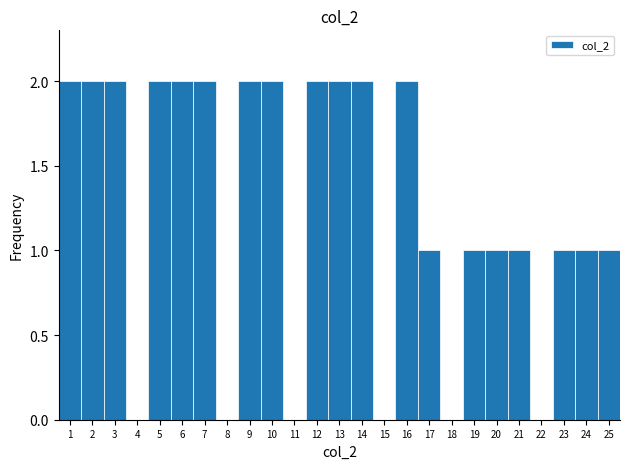

Reading left to right, extract all data points from this chart.

1=2	2=2	3=2	4=0	5=2	6=2	7=2	8=0	9=2	10=2	11=0	12=2	13=2	14=2	15=0	16=2	17=1	18=0	19=1	20=1	21=1	22=0	23=1	24=1	25=1